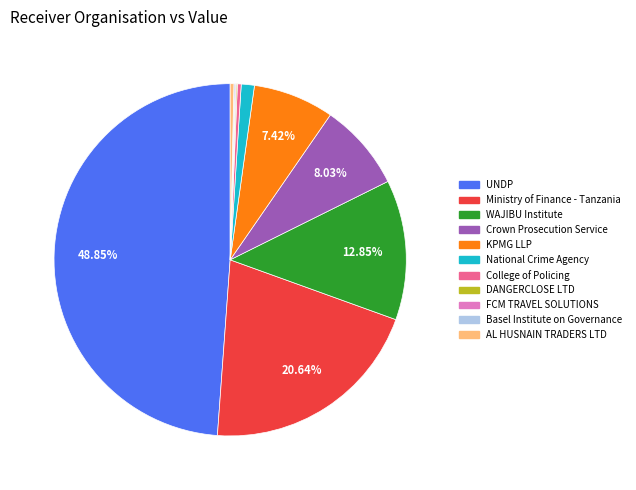

Is there any slice that represents more than half of the pie?

No